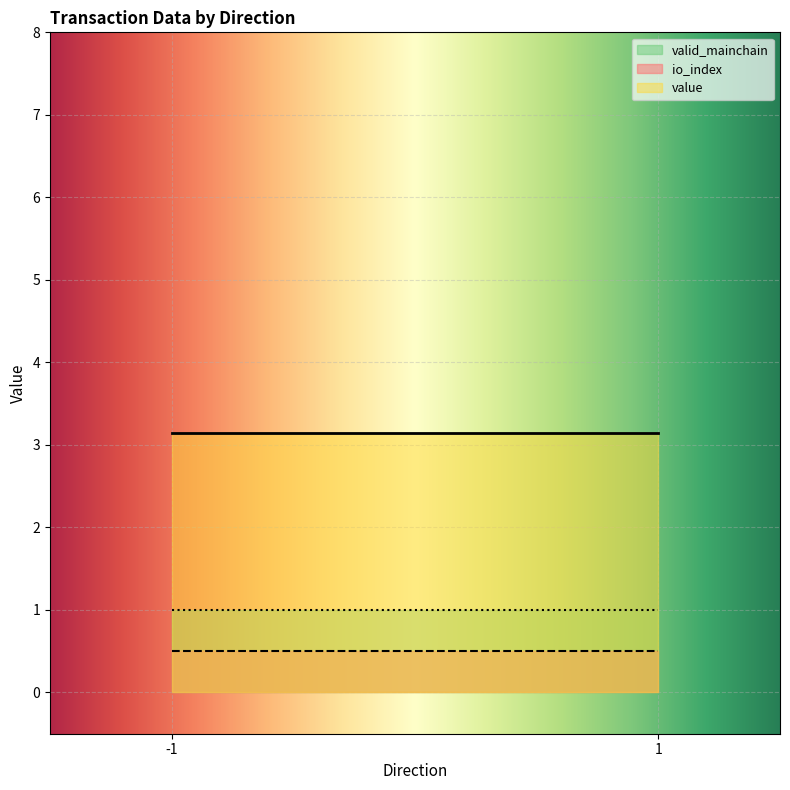

At -1, list the series in order from smallest to largest.

io_index, valid_mainchain, value